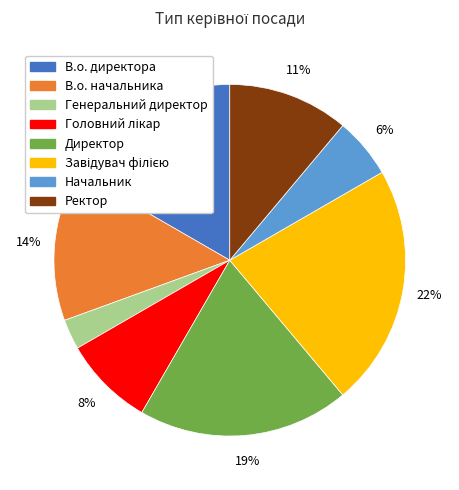

Is it true that В.о. начальника is 14% of the pie?

True